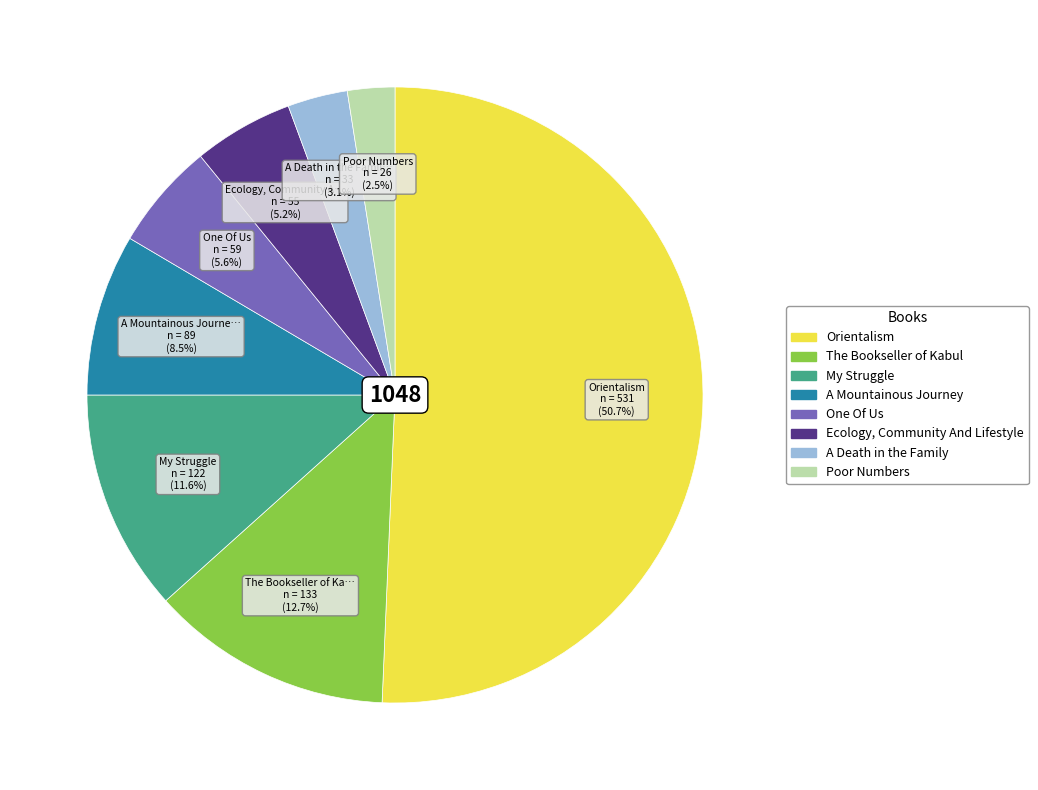

How many slices are in this pie chart?

8